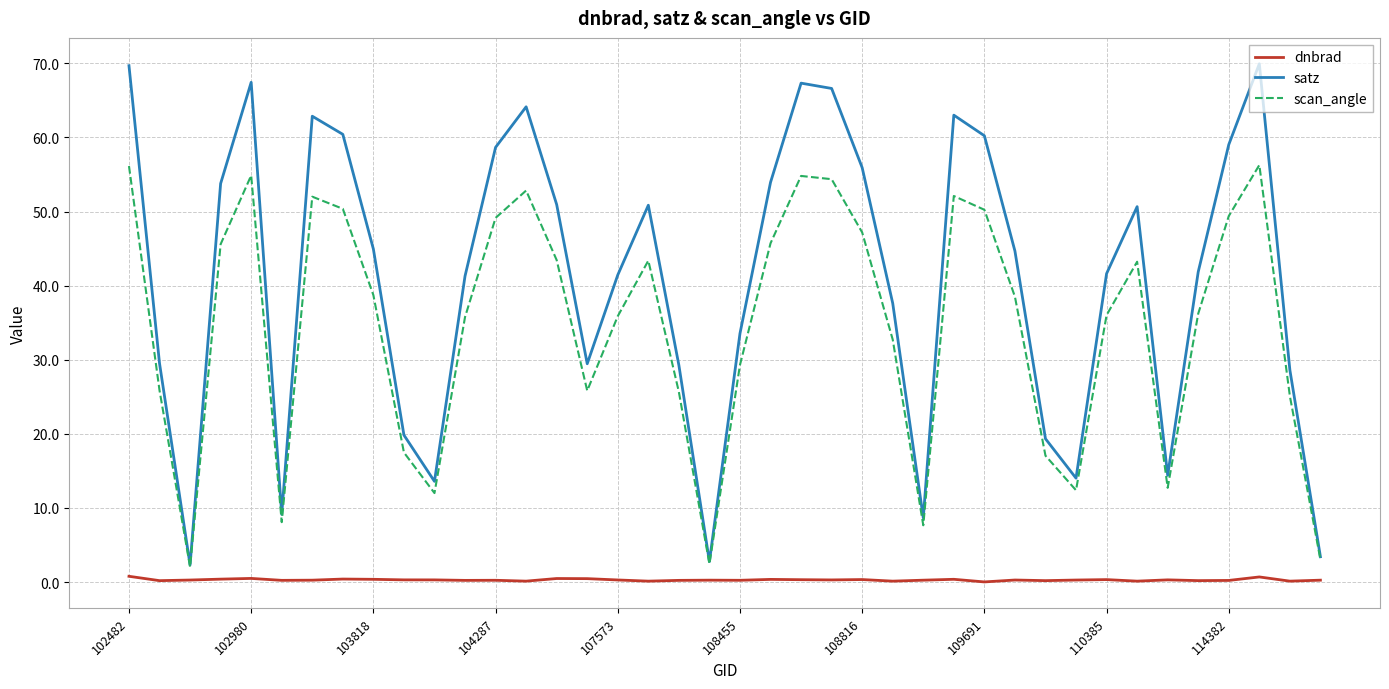

How many values in the satz series exceed 44?

20